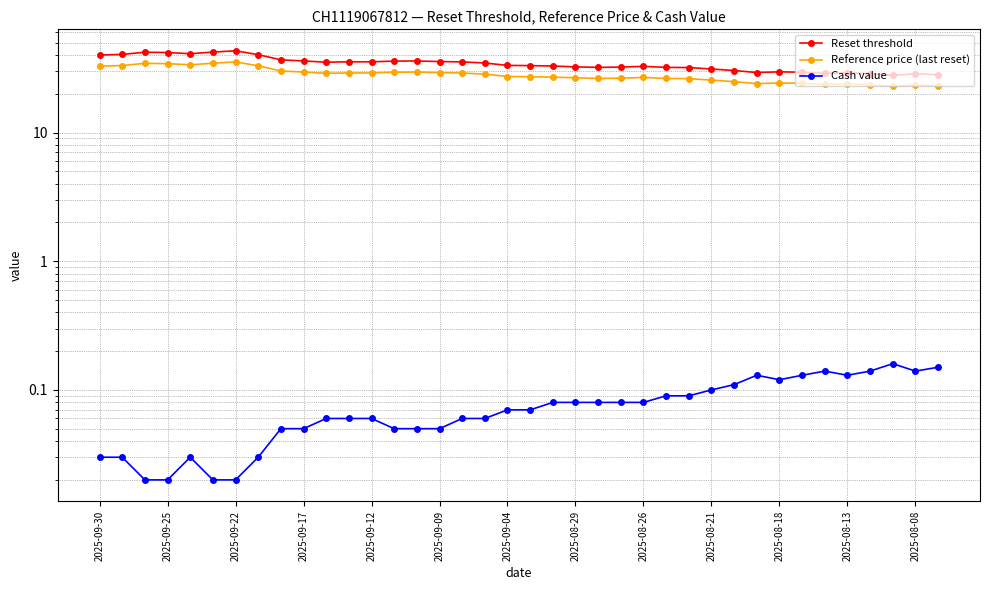

What position from the left is 34?

35